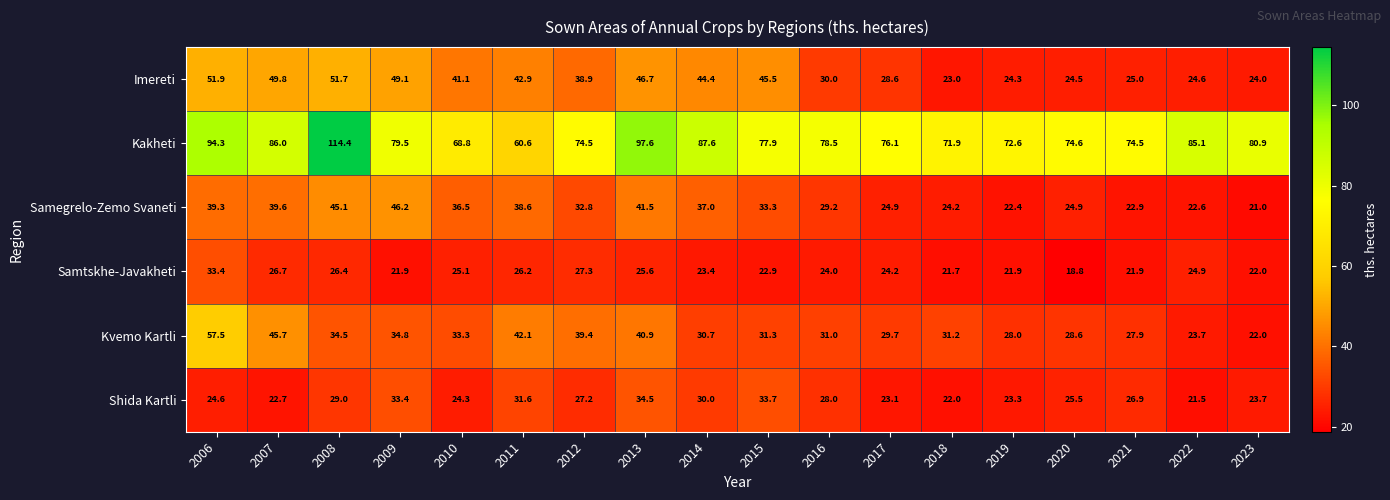

What is the difference between the maximum and minimum values in the Samtskhe-Javakheti series?

14.6